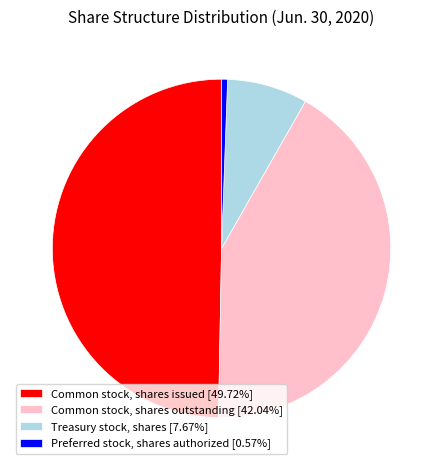

The Preferred stock, shares authorized slice represents 11% of the pie. True or false?

False